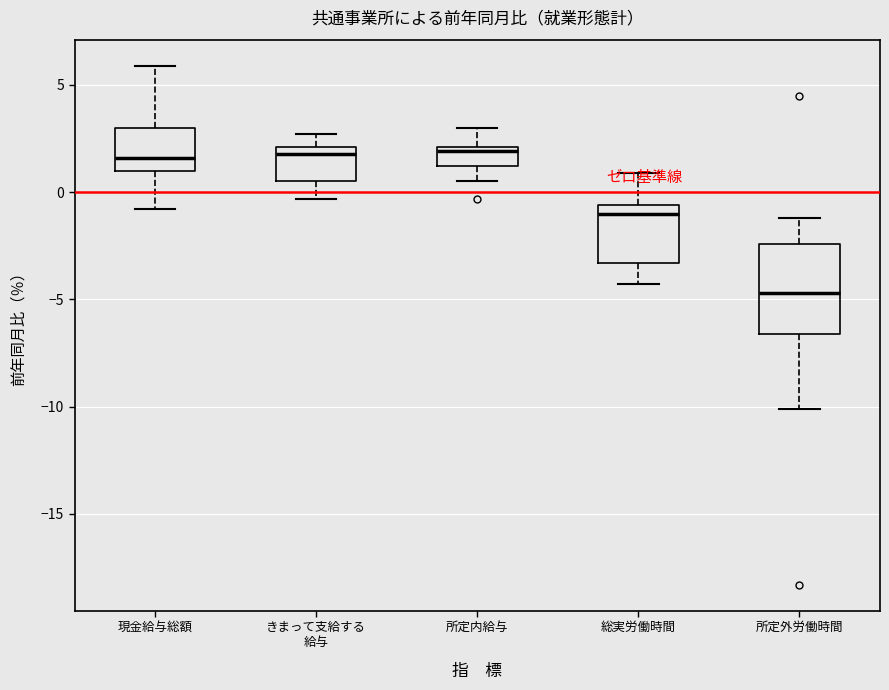

Where is the lower edge of the box for 所定外労働時間 on the y-axis? The values are not printed on the chart, so give them approximately, as read against the axis.

-6.5